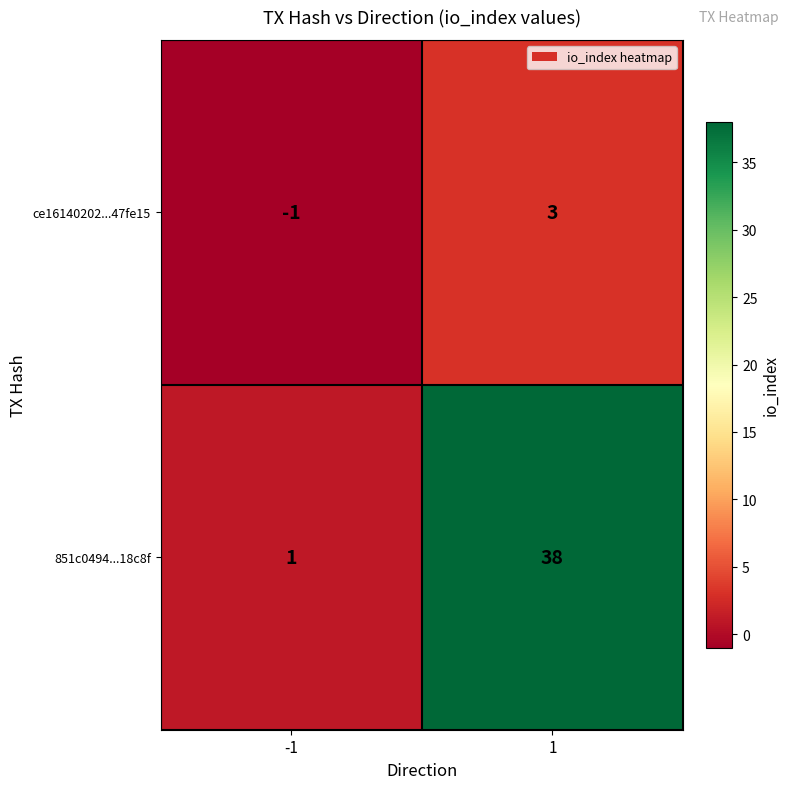

Reading left to right, extract all data points from this chart.

ce16140202...47fe15: -1=-1	1=3
851c0494...18c8f: -1=1	1=38